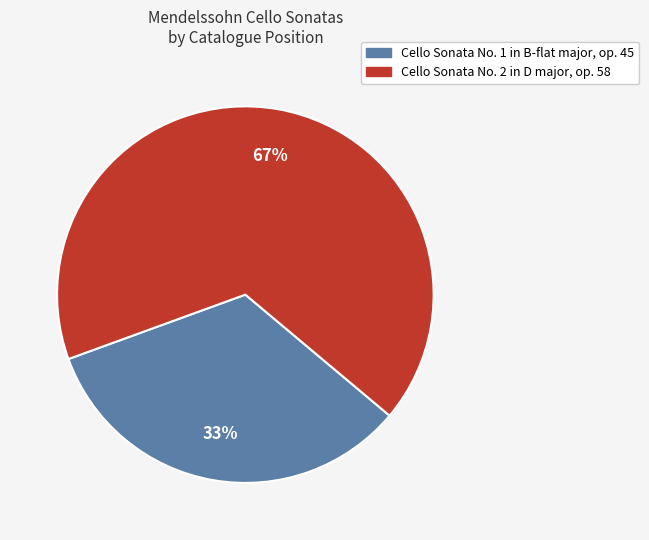

To the nearest percent, what portion does Cello Sonata No. 1 in B-flat major, op. 45 represent?

33%